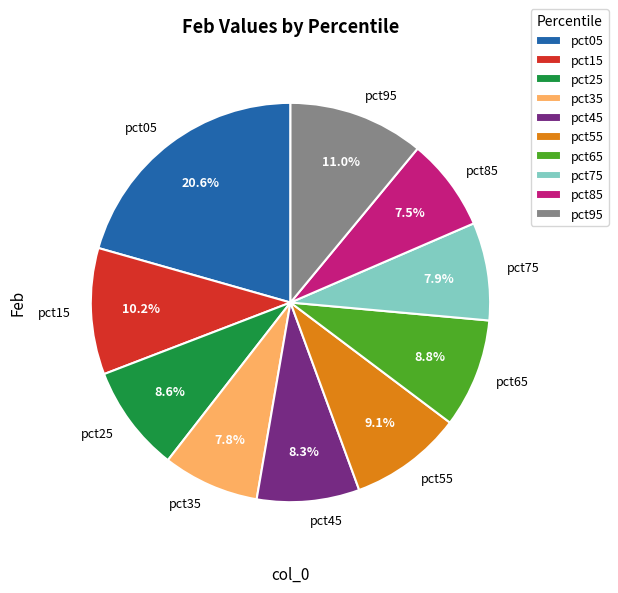

To the nearest percent, what is the combined percentage of pct25 and pct35?

16%